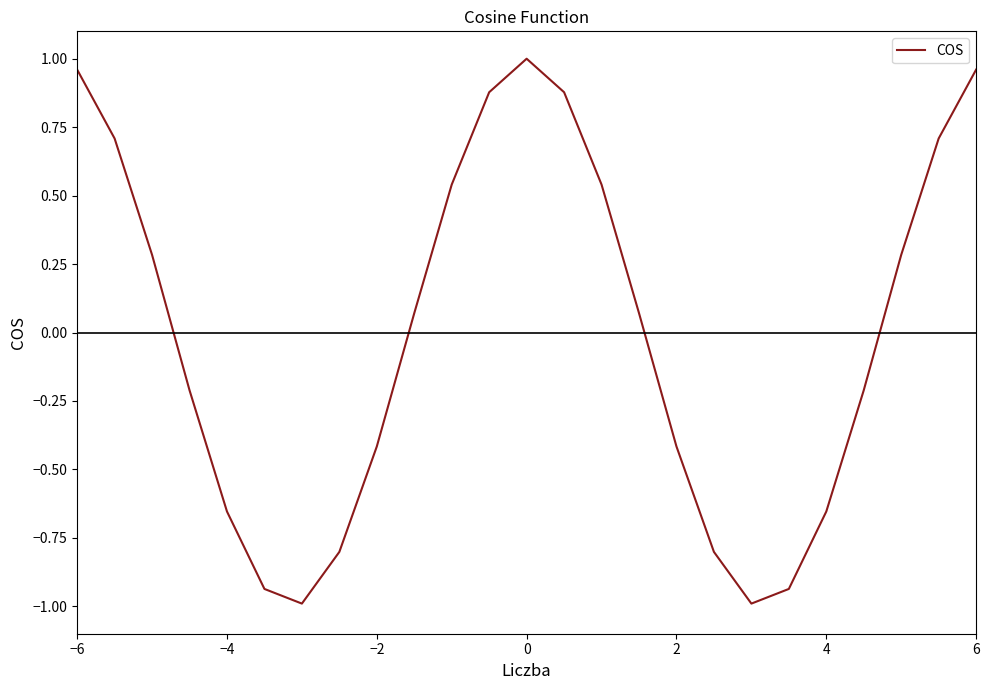

What is the minimum value shown in the chart?

-1.0